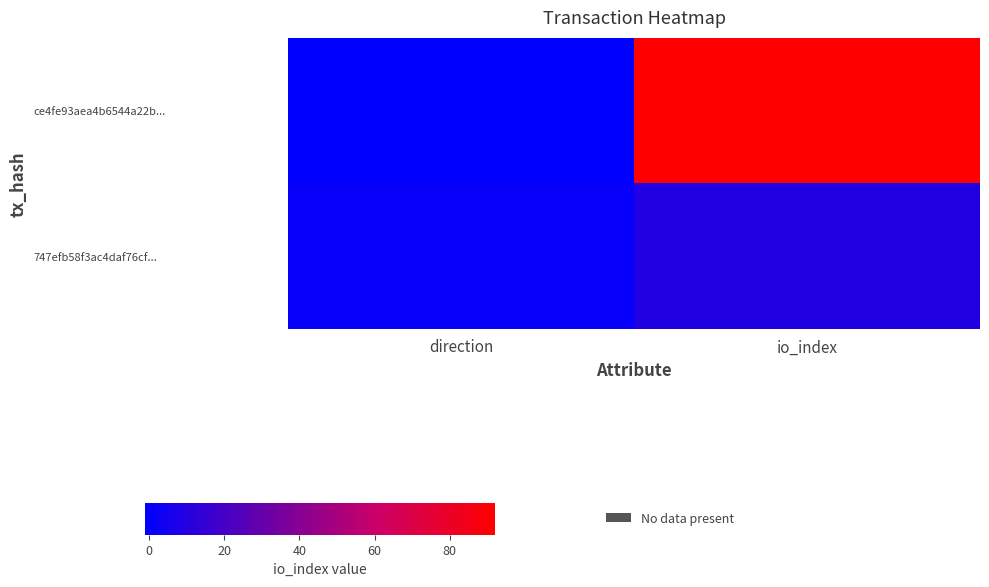

At which category does the chart reach its peak across all series?

io_index